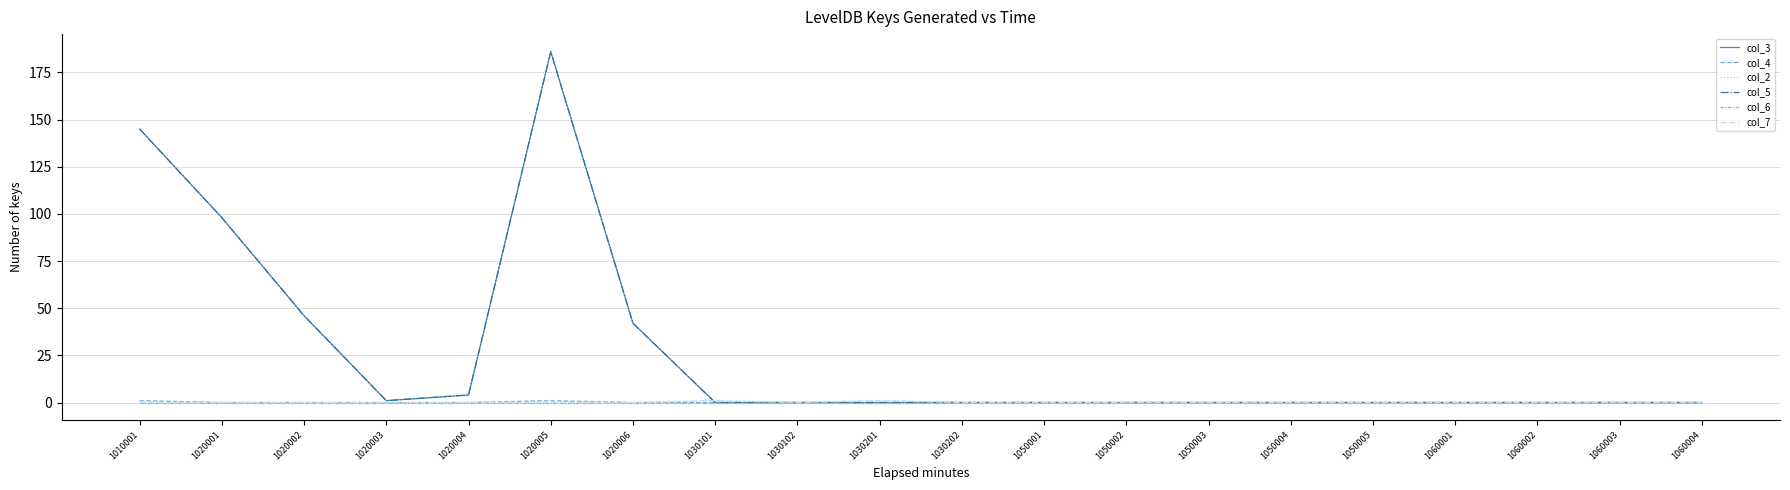

Read the col_2 value at 1030201.

1